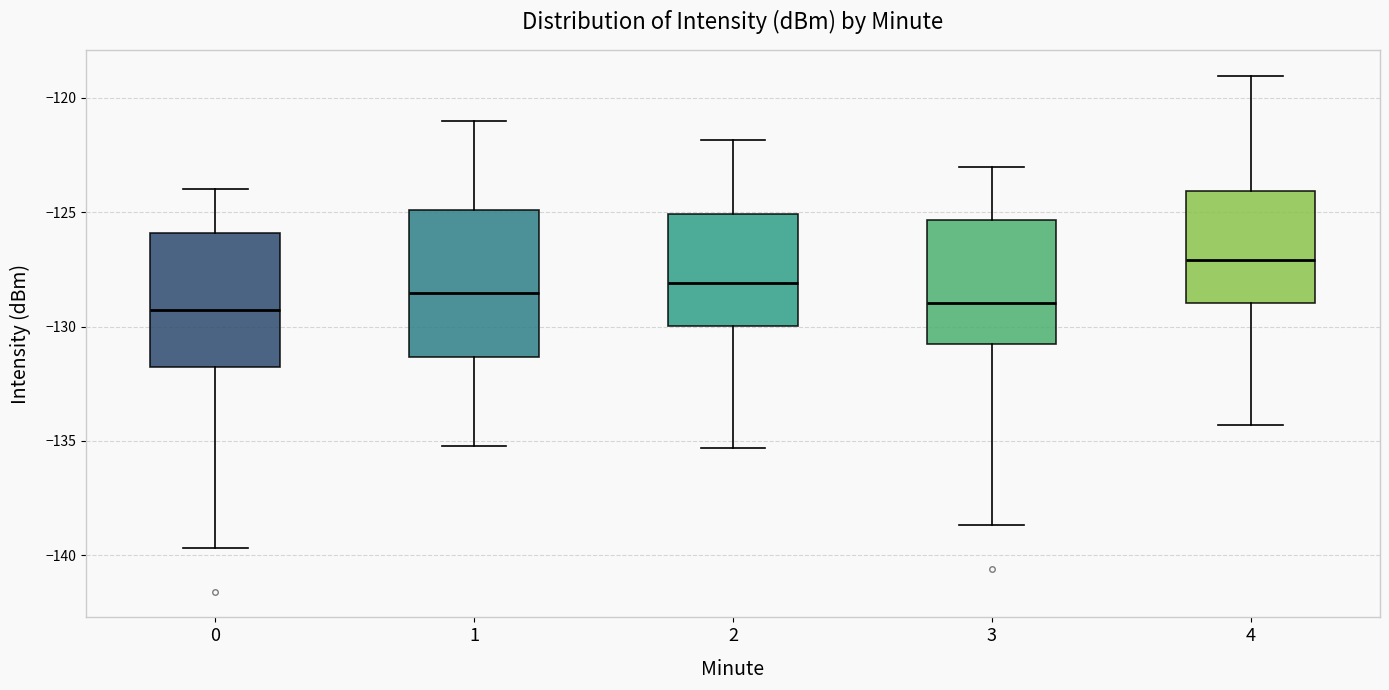

Which box's median line is the highest?

4